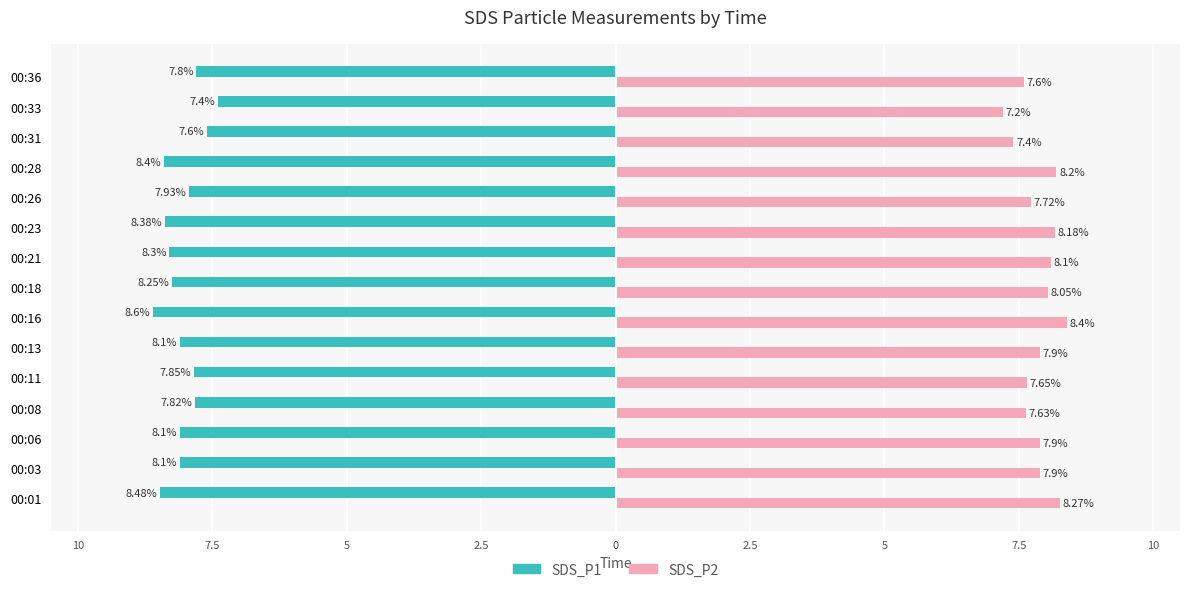

Which series has the widest spread of values?

SDS_P2